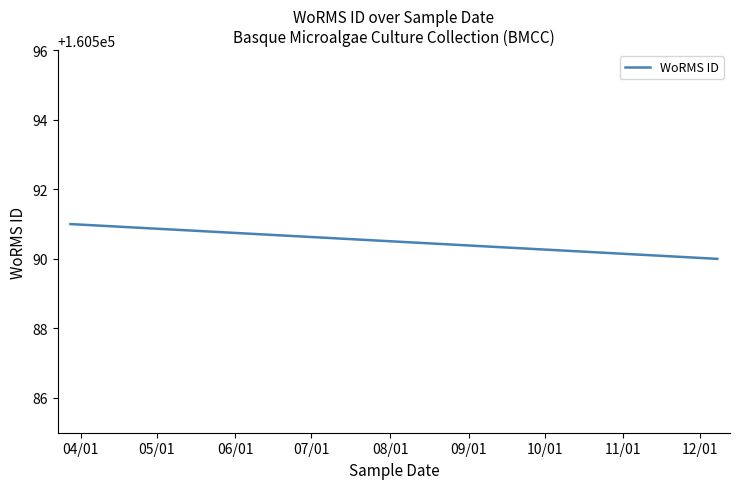

True or false: there are more than 0 points higher than both neighbors.

False